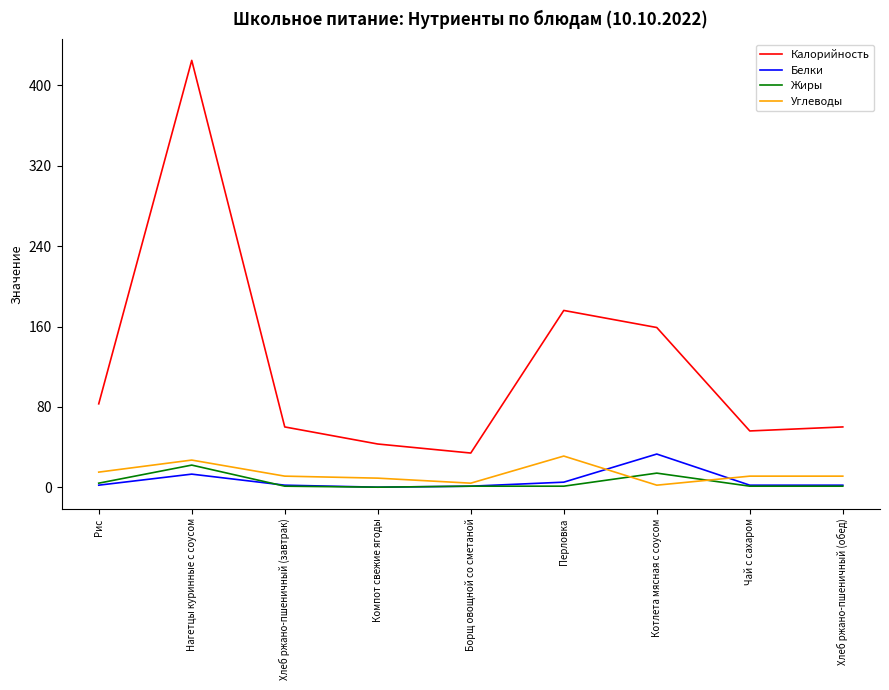

Does the chart have visible grid lines?

No